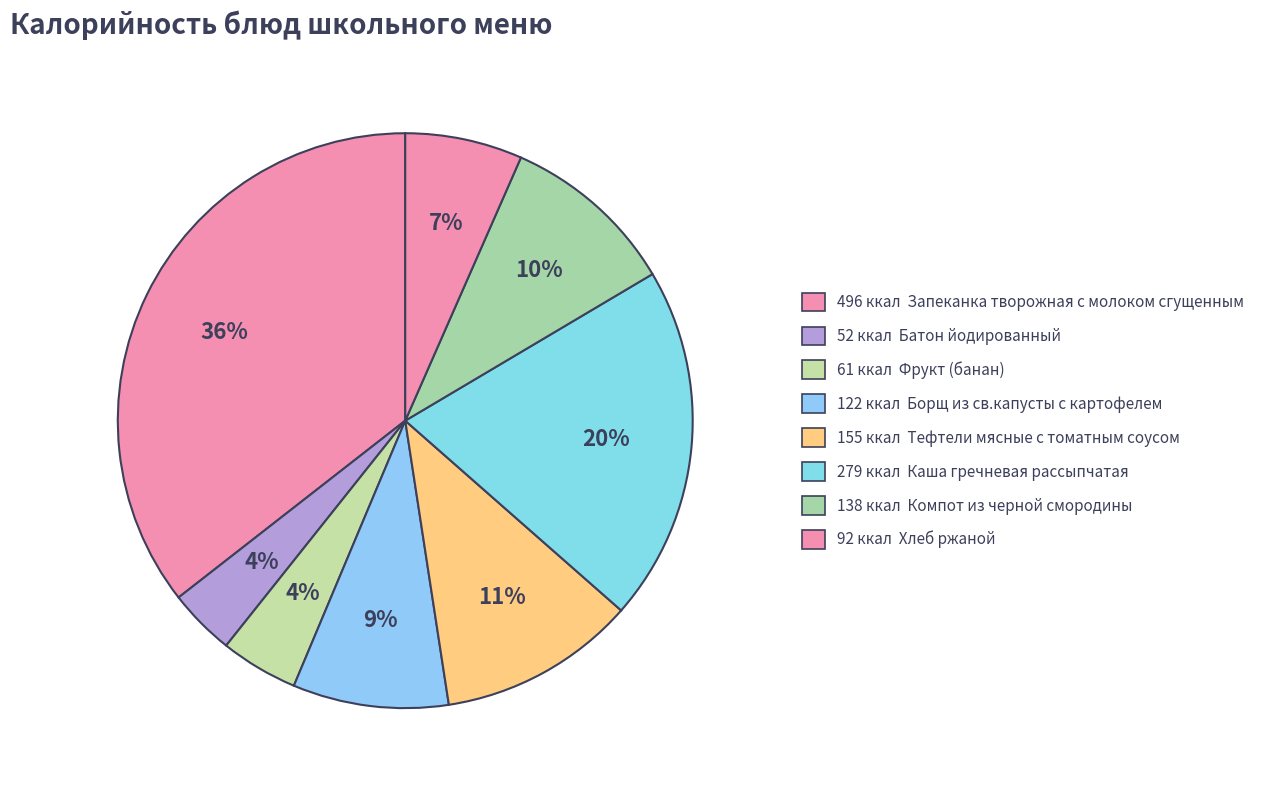

How many segments does this pie chart have?

8